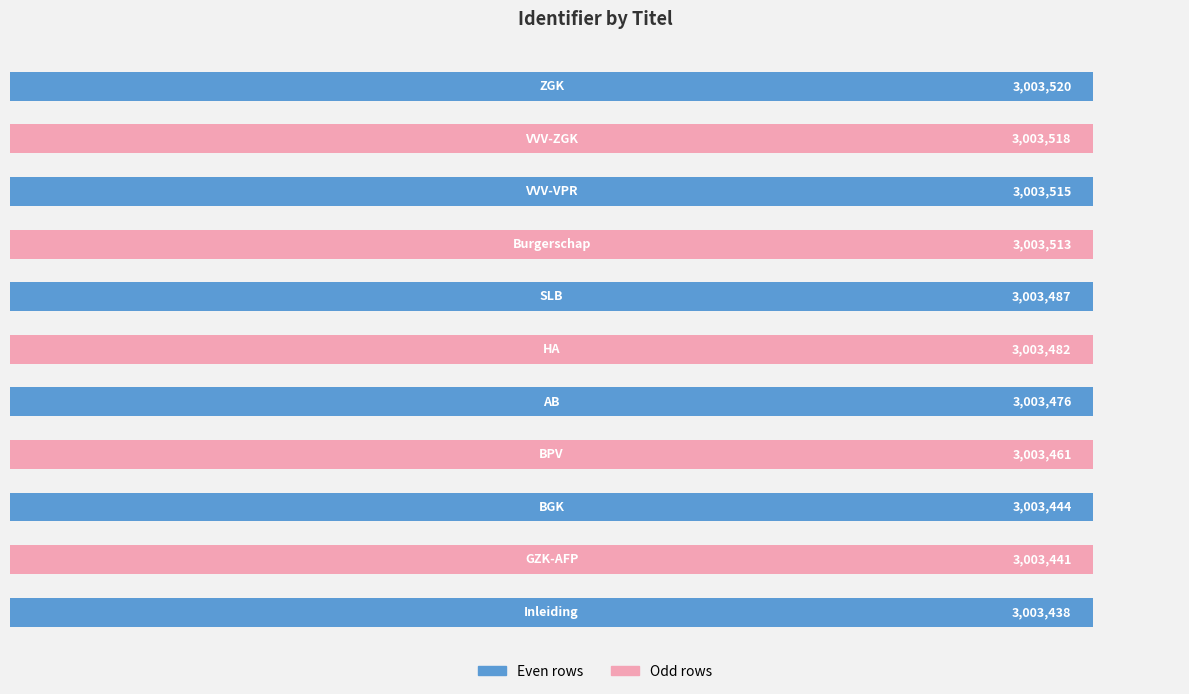

What is the average value?

3003481